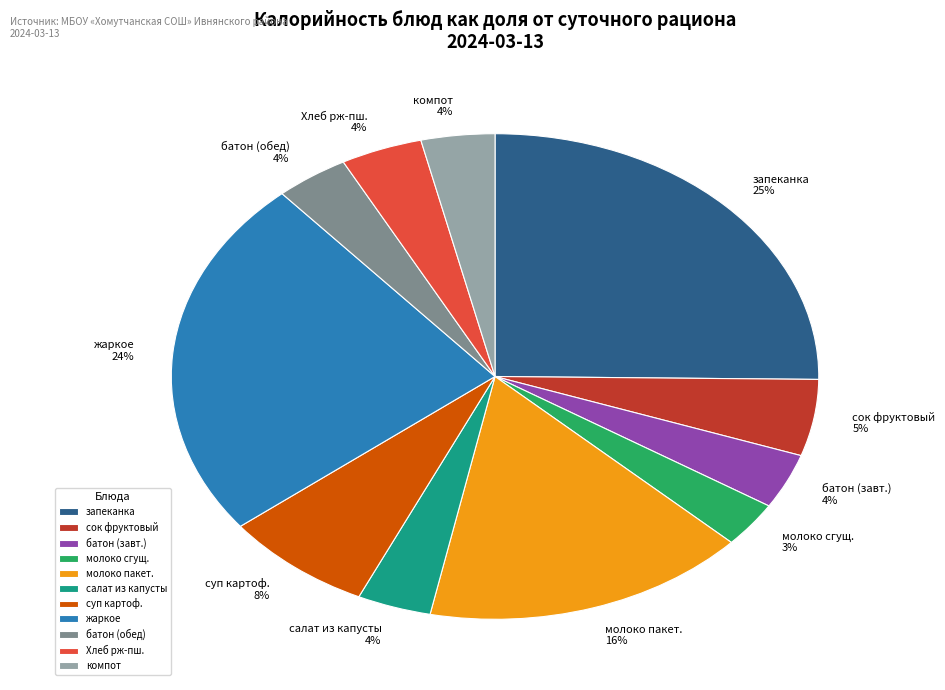

To the nearest percent, what is the combined percentage of Хлеб рж-пш. and запеканка?

29%